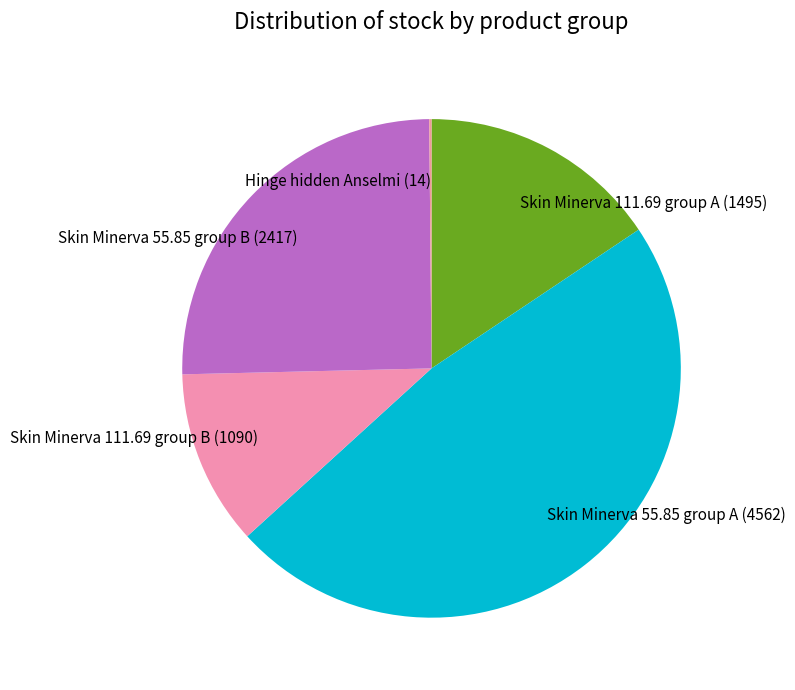

Is it true that Skin Minerva 55.85 group B (2417) is 25% of the pie?

True